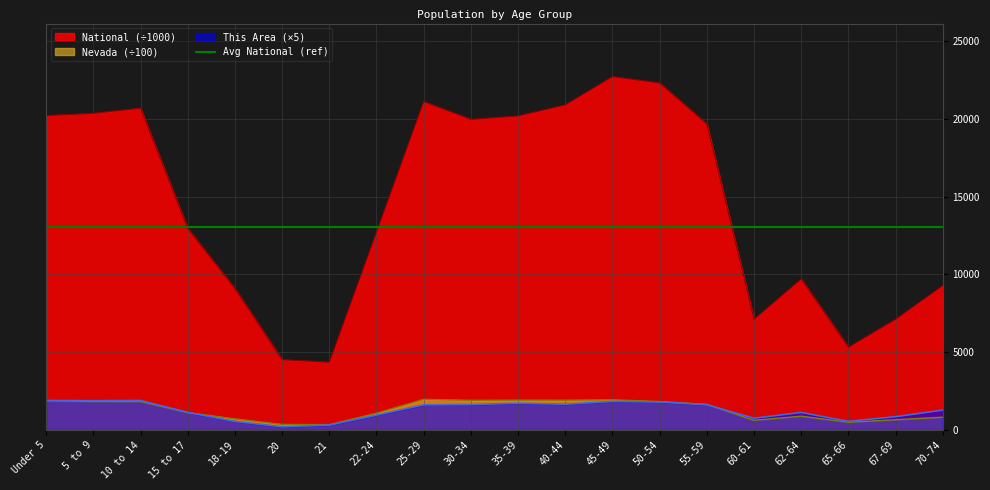

What is the sum of all This Area values?

25275.0